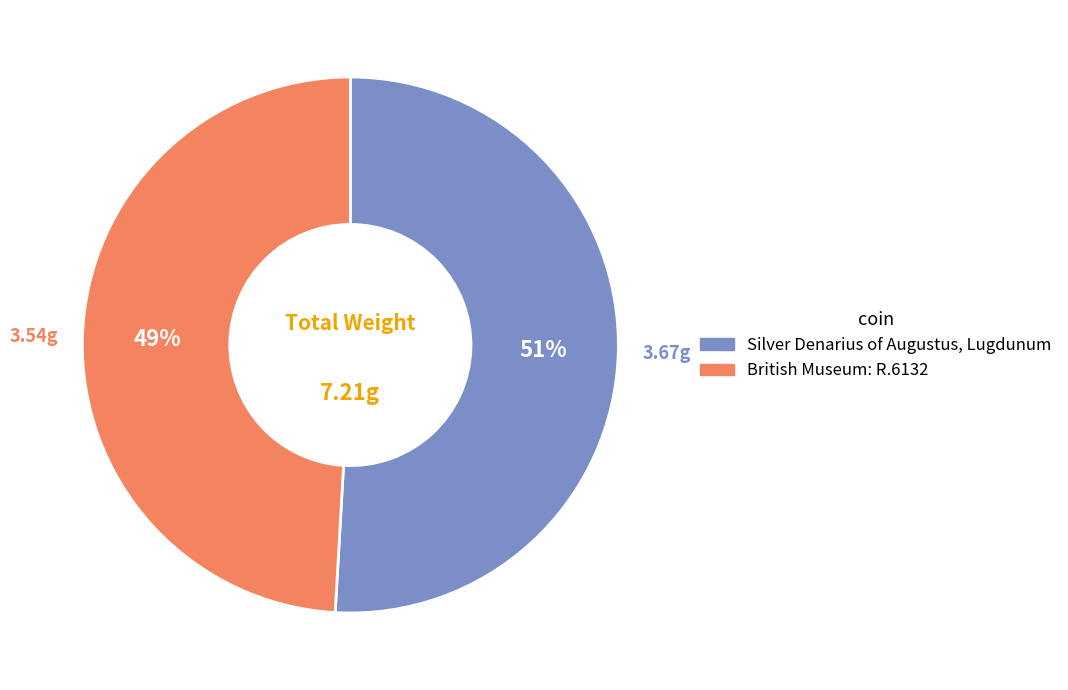

What percentage is the British Museum: R.6132 slice, to the nearest percent?

49%